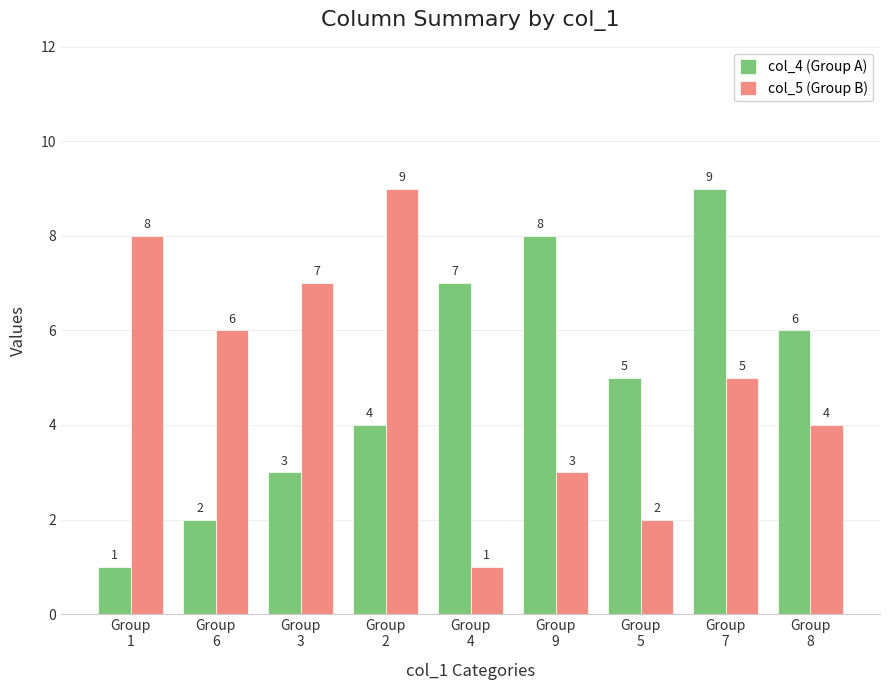

The col_4 (Group A) series shows 5 at Group
5. True or false?

True